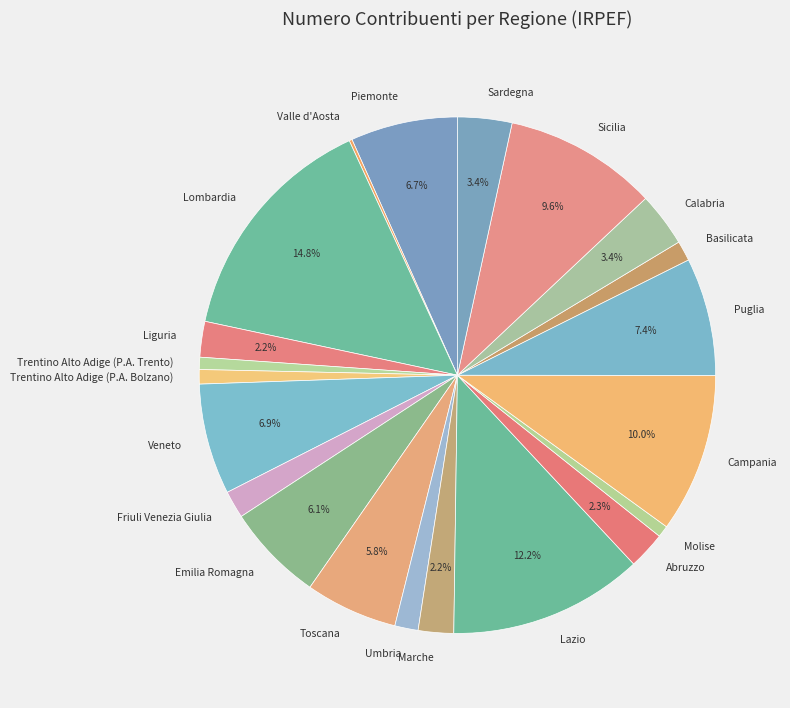

What is the ratio of the value at Friuli Venezia Giulia to the value at Trentino Alto Adige (P.A. Trento)?

2.3